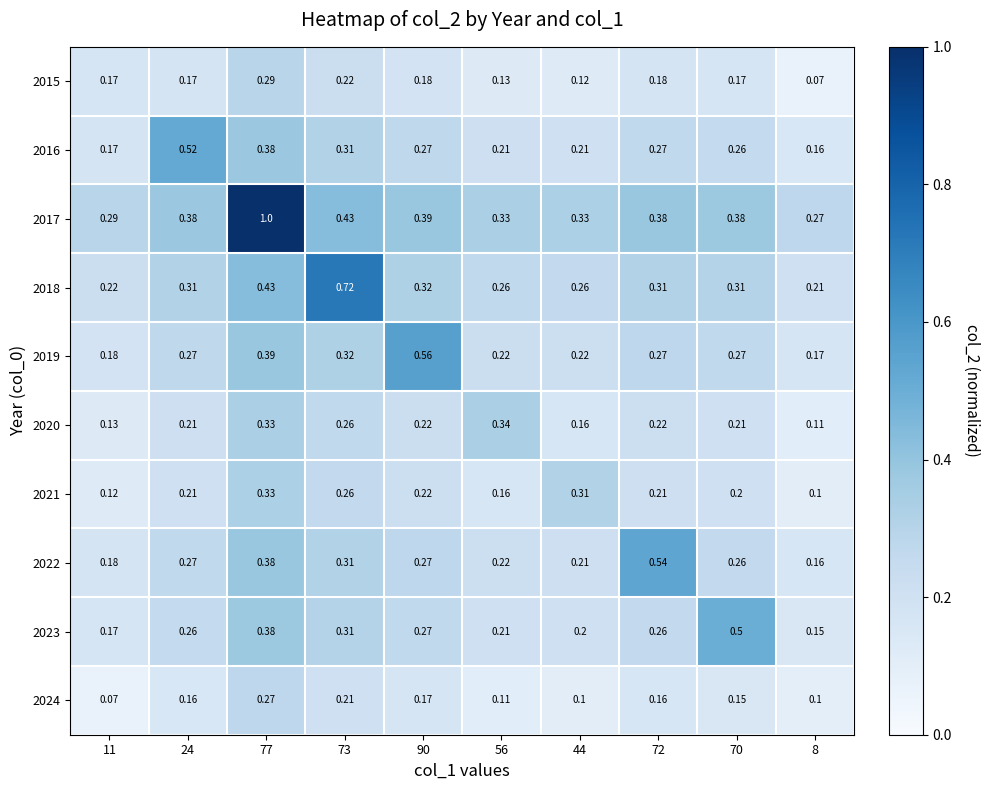

Is the value of 2015 at 90 greater than the value of 2018 at 73?

No